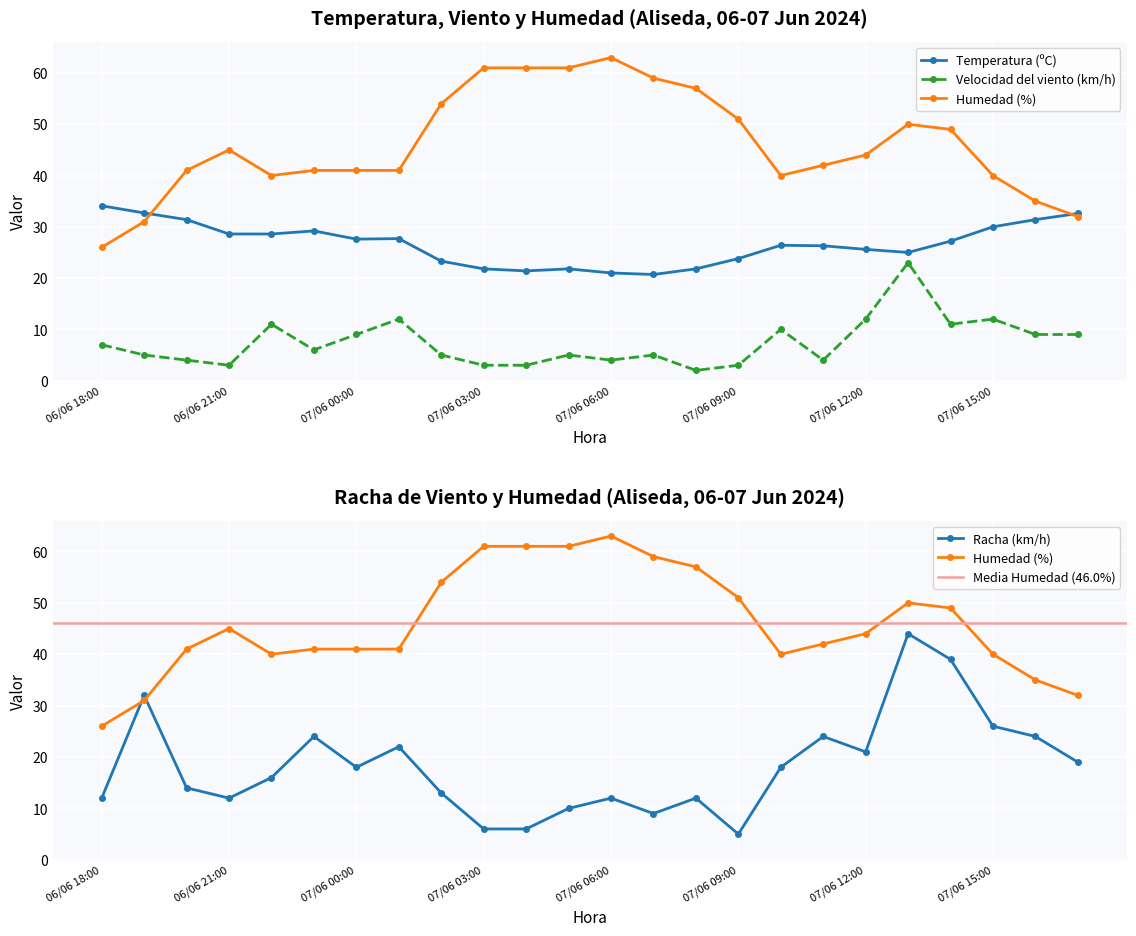

True or false: Racha (km/h) and Velocidad del viento (km/h) cross at least once.

False